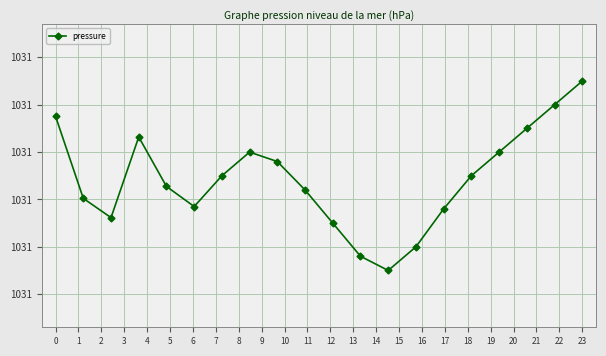

What is the sum of all values?

20622.8